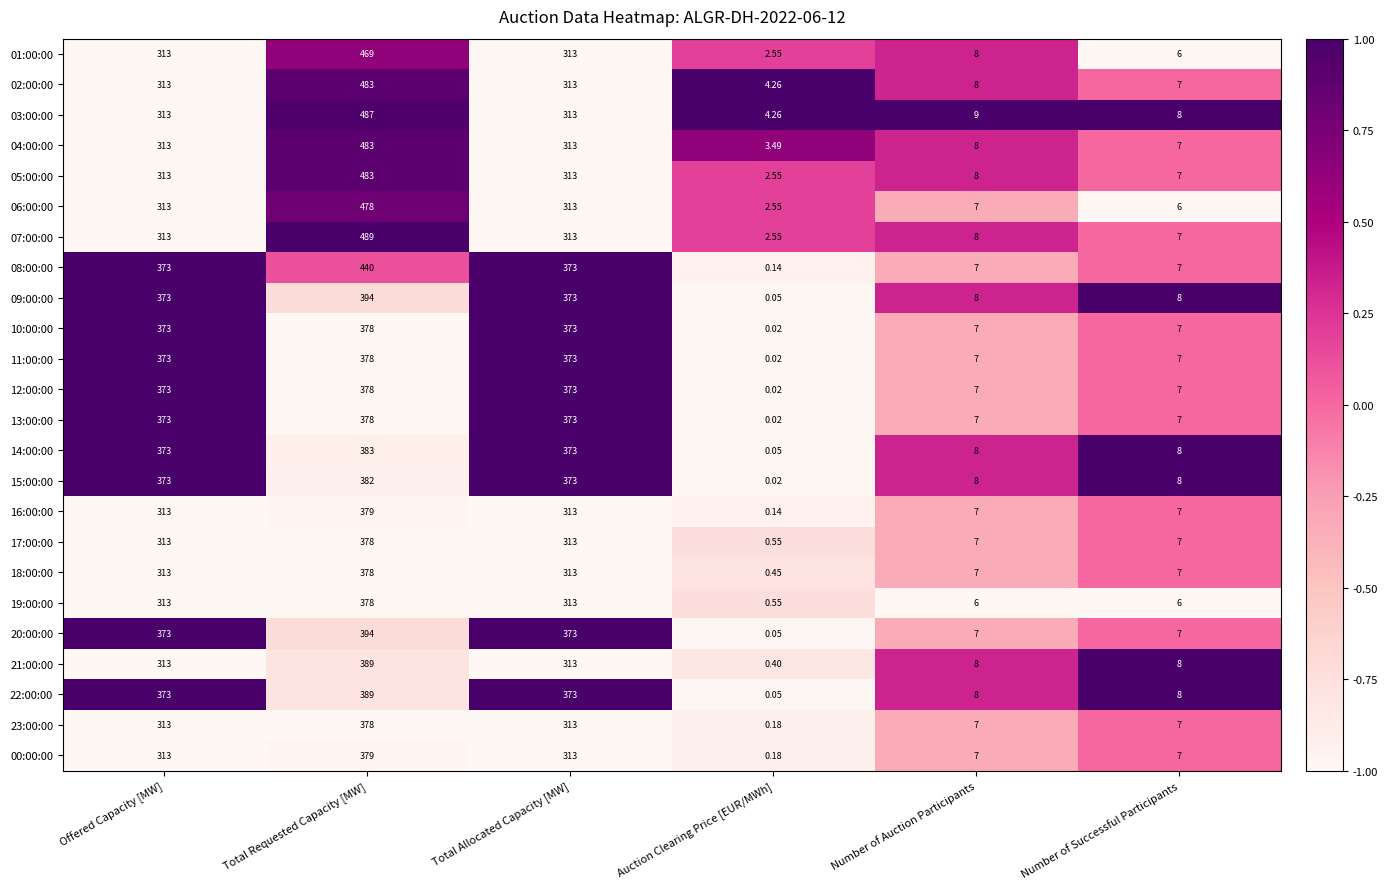

Which label corresponds to the smallest value in the chart?

Auction Clearing Price [EUR/MWh]